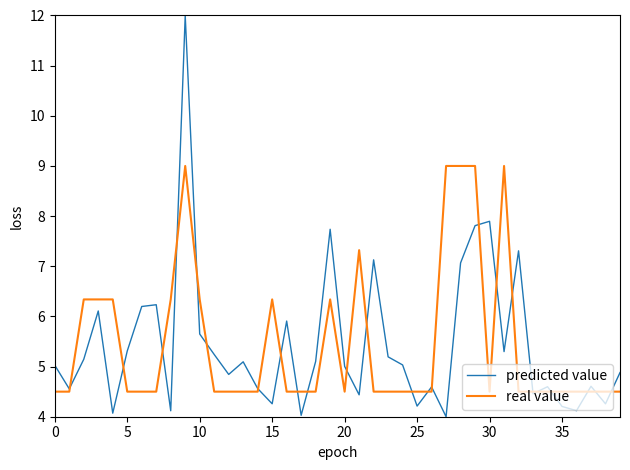

Which series has the widest spread of values?

predicted value